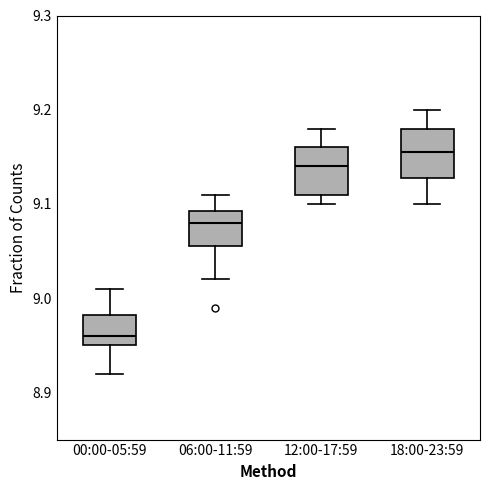

Reading left to right, read every box against the y-axis: the position of its median line, the range the box covers, and the ends of its whiskers. The values are not printed on the chart, so give them approximately, as read against the axis.

00:00-05:59: median 8.96, box 8.95 to 8.98, whiskers 8.92 to 9.01
06:00-11:59: median 9.08, box 9.06 to 9.09, whiskers 9.02 to 9.11
12:00-17:59: median 9.14, box 9.11 to 9.16, whiskers 9.10 to 9.18
18:00-23:59: median 9.16, box 9.13 to 9.18, whiskers 9.10 to 9.20